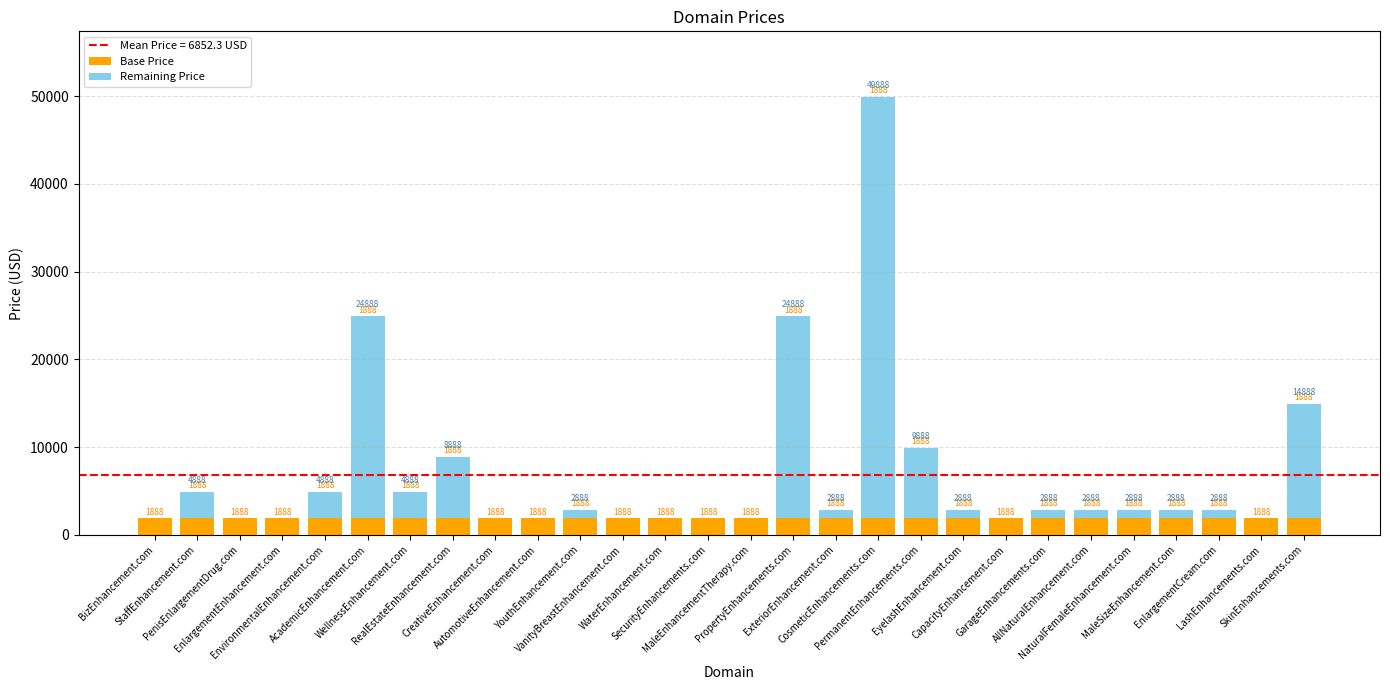

At which category is the sum across all series the highest?

CosmeticEnhancements.com